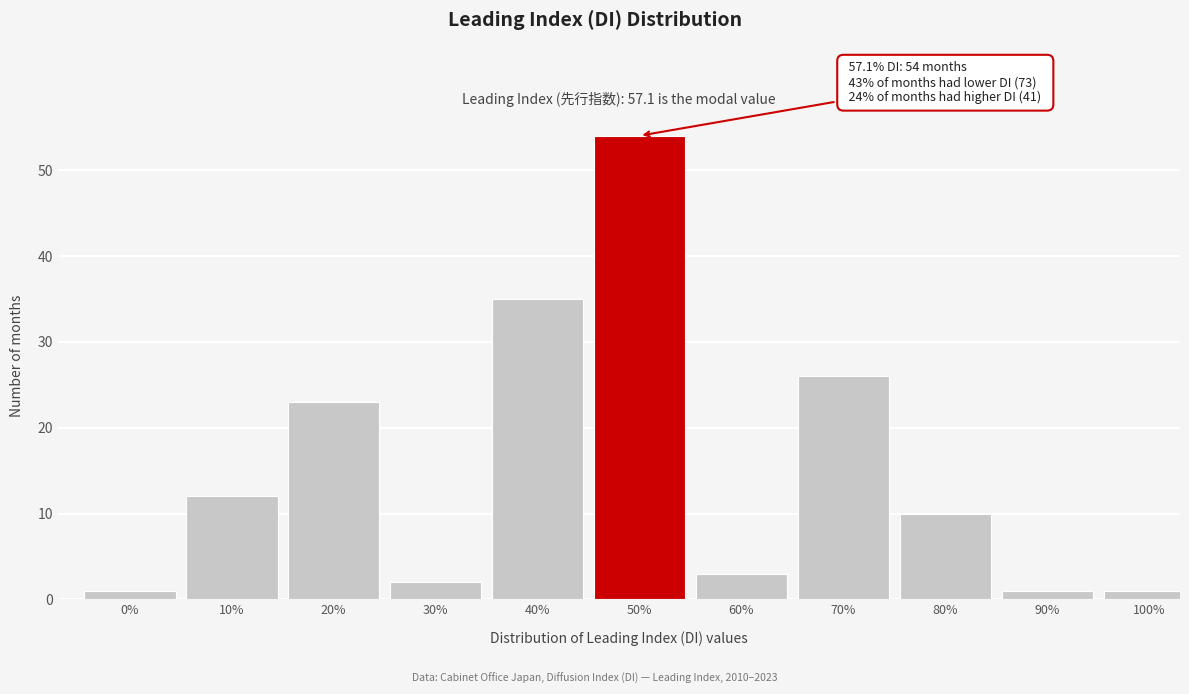

Reading right to left, extract all data points from this chart.

1	1	10	26	3	54	35	2	23	12	1